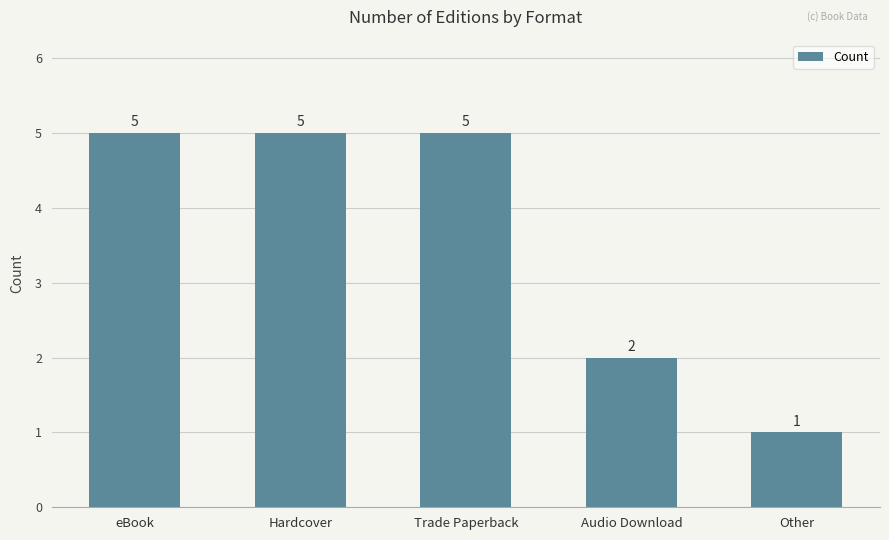

What is the smallest value displayed?

1